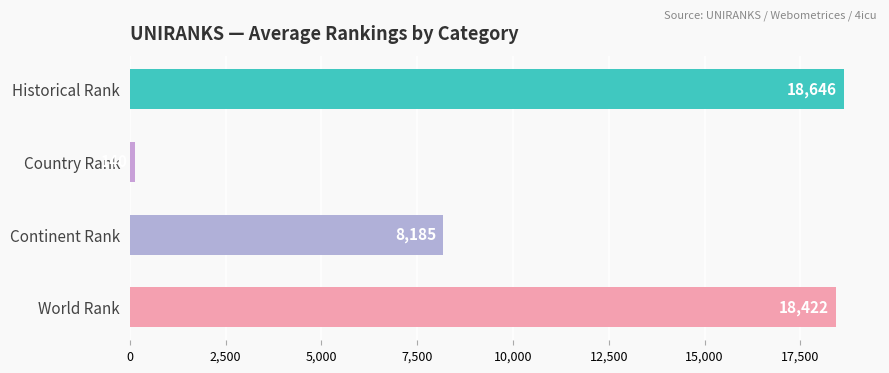

List the labels in order of value, smallest first.

Country Rank, Continent Rank, World Rank, Historical Rank